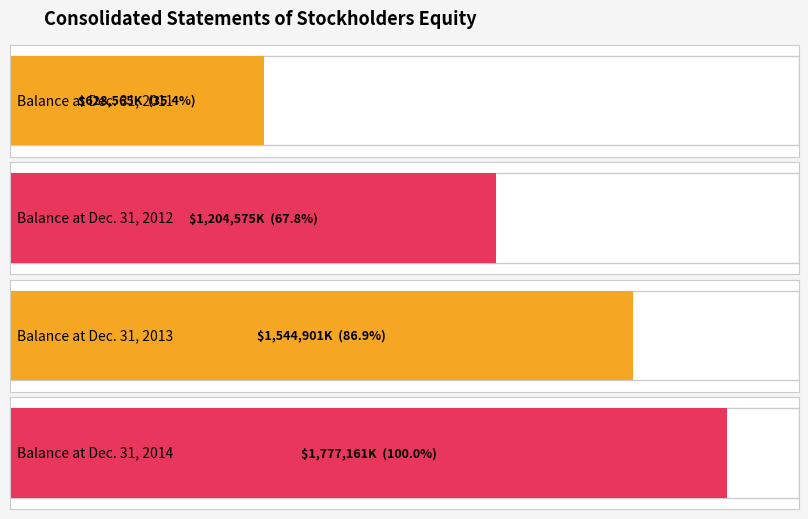

How many values exceed 1544901?

1